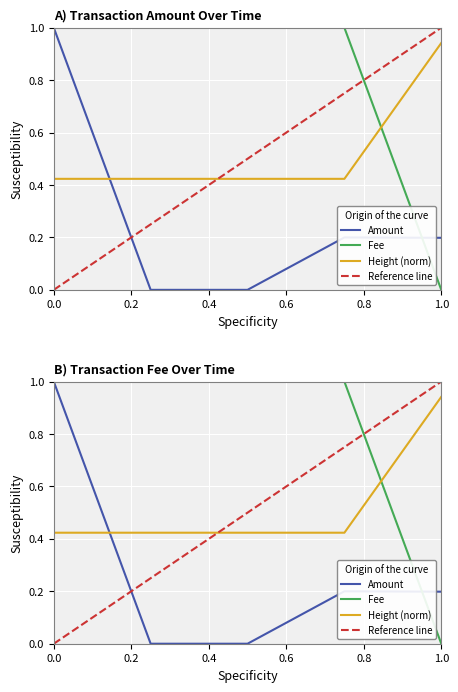

After their last crossing, which series has the higher values: Amount or Fee?

Amount